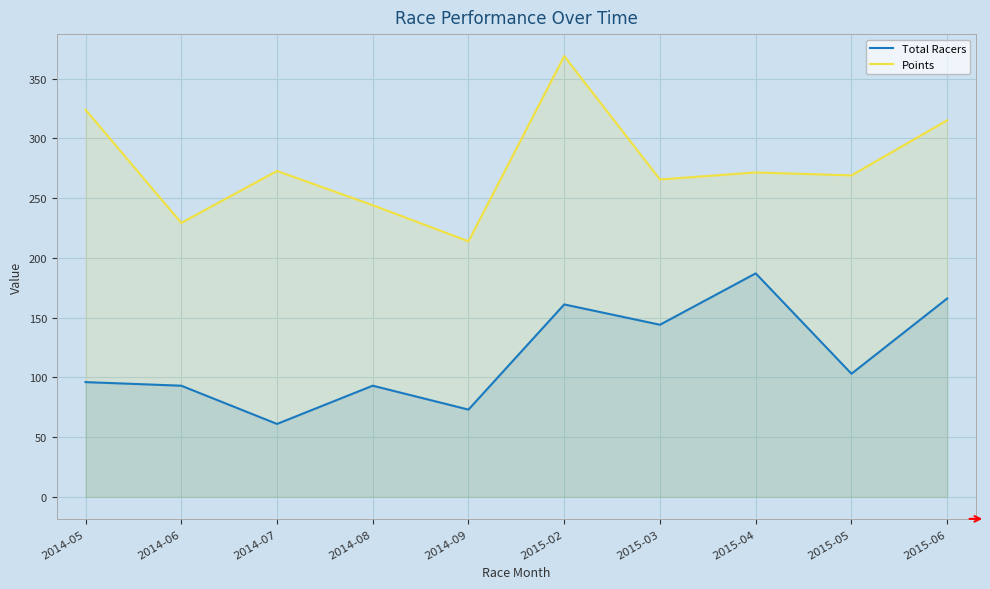

At which category does the chart reach its peak across all series?

2015-02